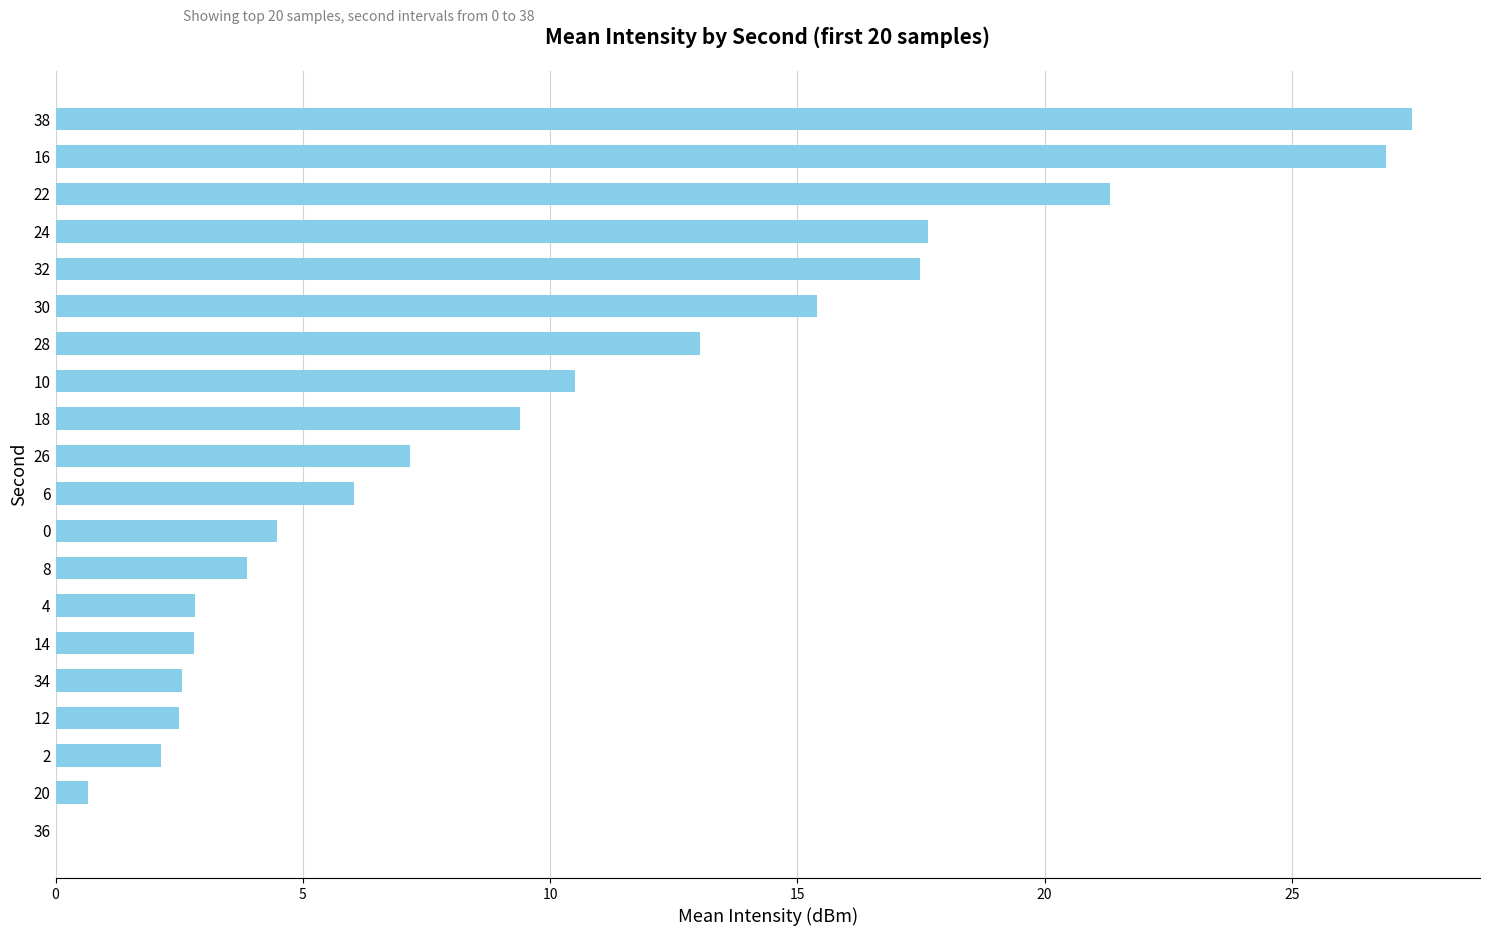

The chart shows a value of 9.0 at 30. True or false?

False